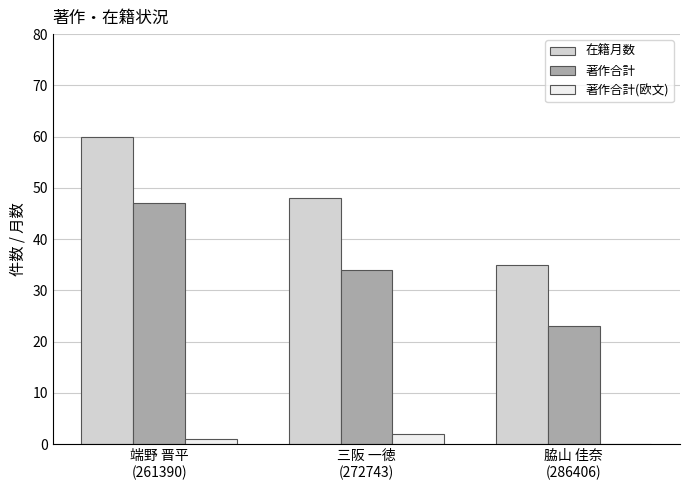

How many groups of bars are there?

3